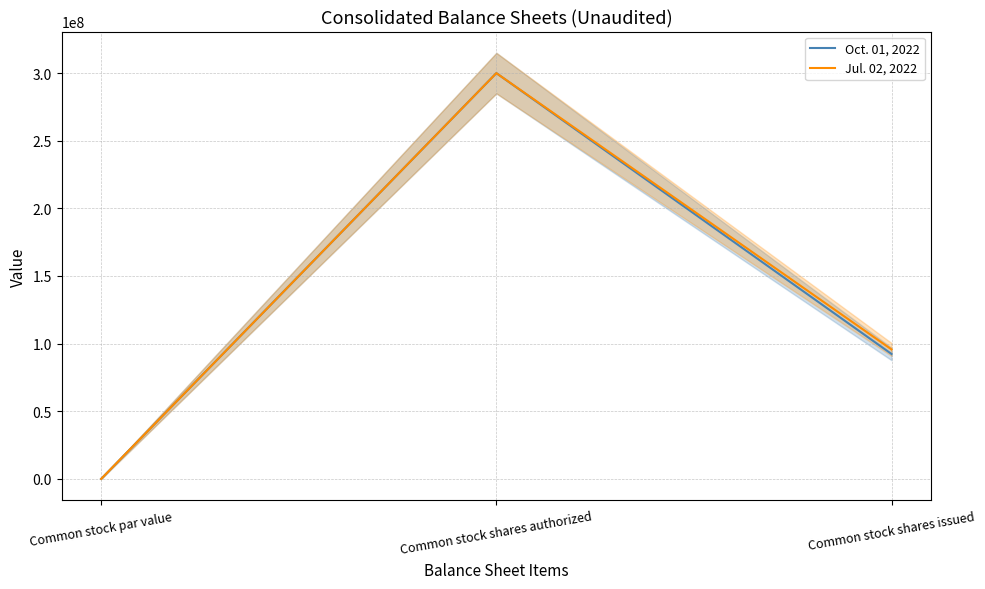

What is the difference between the Jul. 02, 2022 values at Common stock shares issued and Common stock par value?

95701629